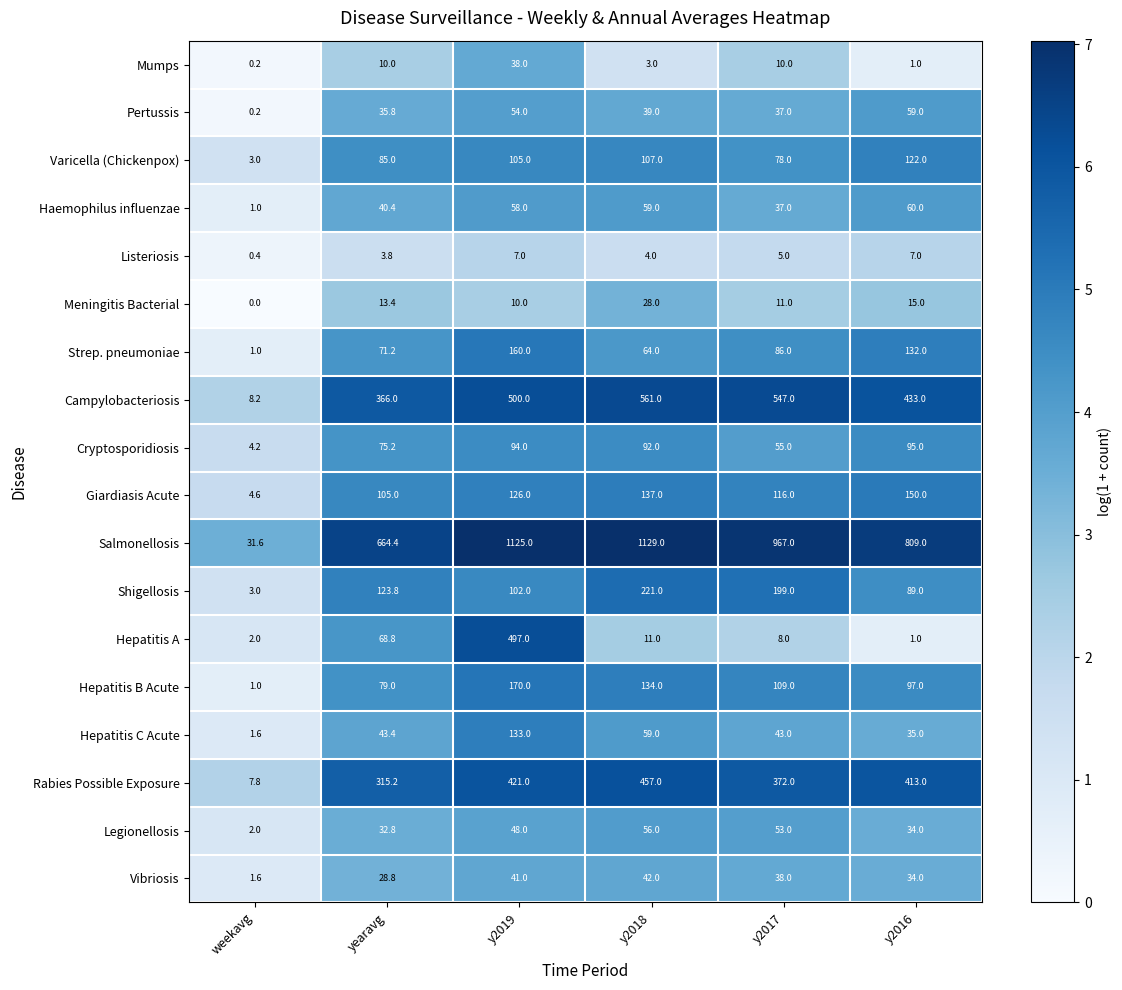

List the series in order of their peak value, lowest first.

Listeriosis, Meningitis Bacterial, Mumps, Vibriosis, Legionellosis, Pertussis, Haemophilus influenzae, Cryptosporidiosis, Varicella (Chickenpox), Hepatitis C Acute, Giardiasis Acute, Strep. pneumoniae, Hepatitis B Acute, Shigellosis, Rabies Possible Exposure, Hepatitis A, Campylobacteriosis, Salmonellosis